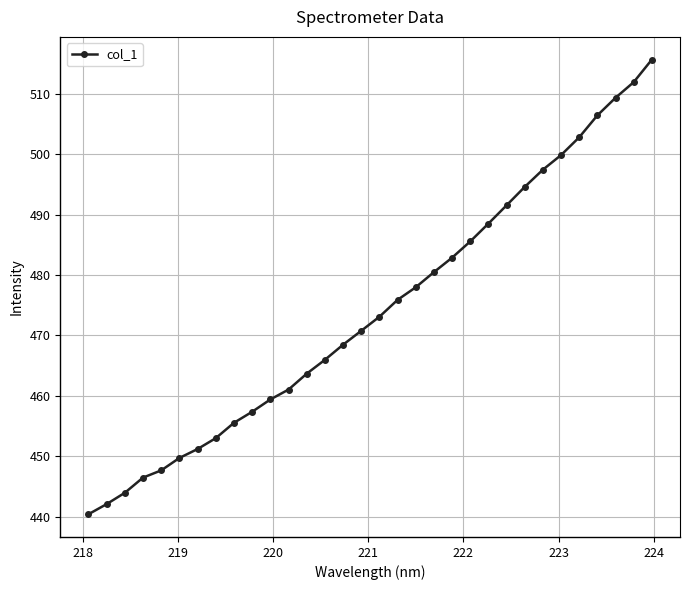

True or false: the data has more than 2 interior local peaks.

False